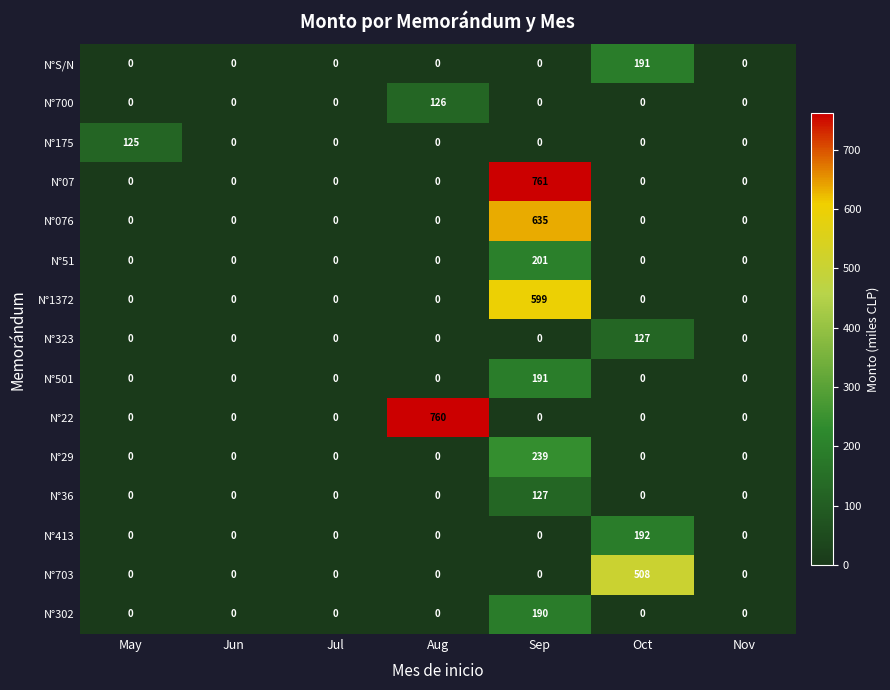

Is it true that N°36 equals 0 at Jun?

True